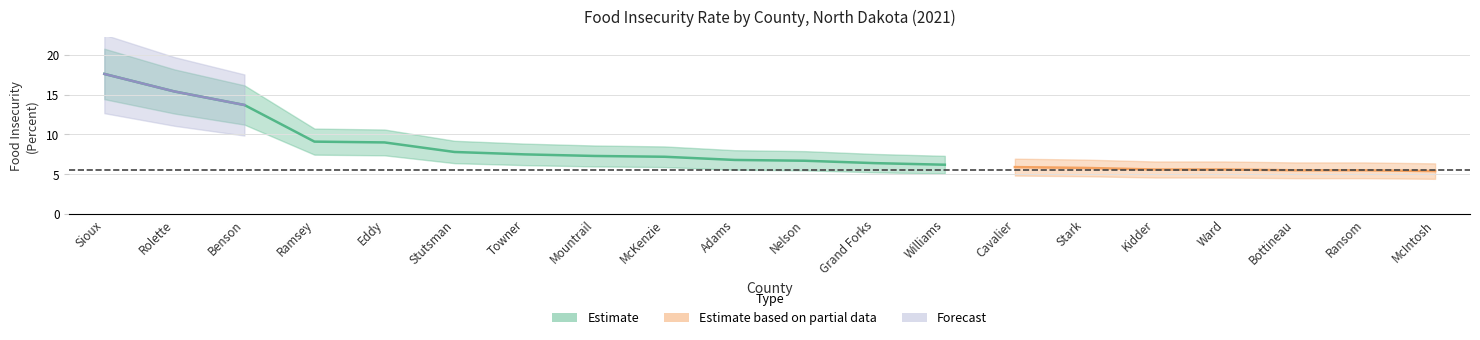

What is the change in value from Ramsey to Ransom?

-3.6